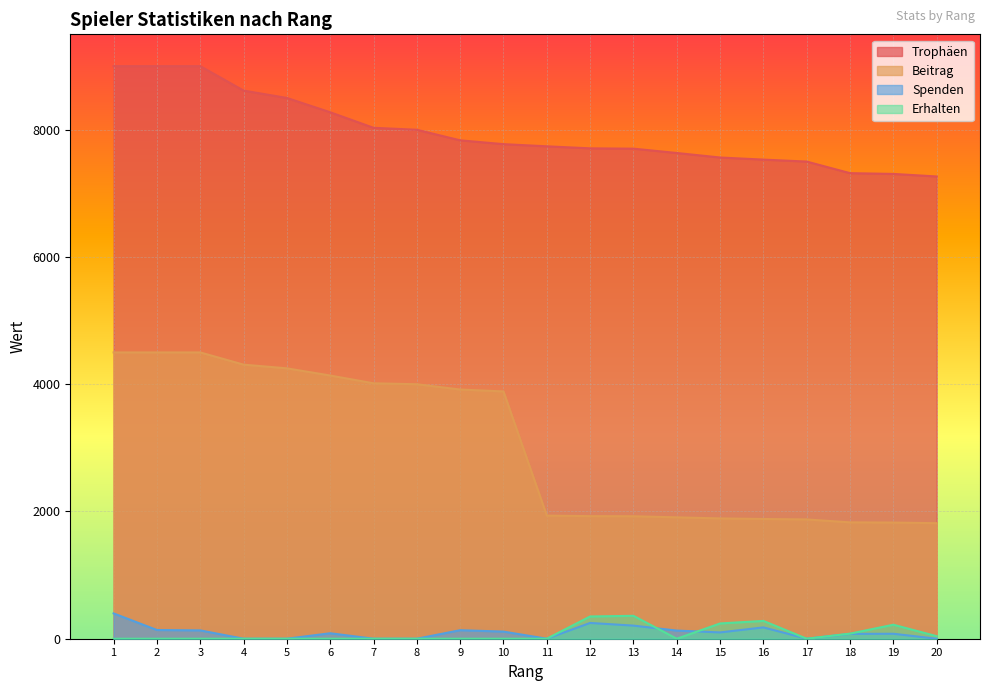

How many interior local peaks does the Spenden series have?

5